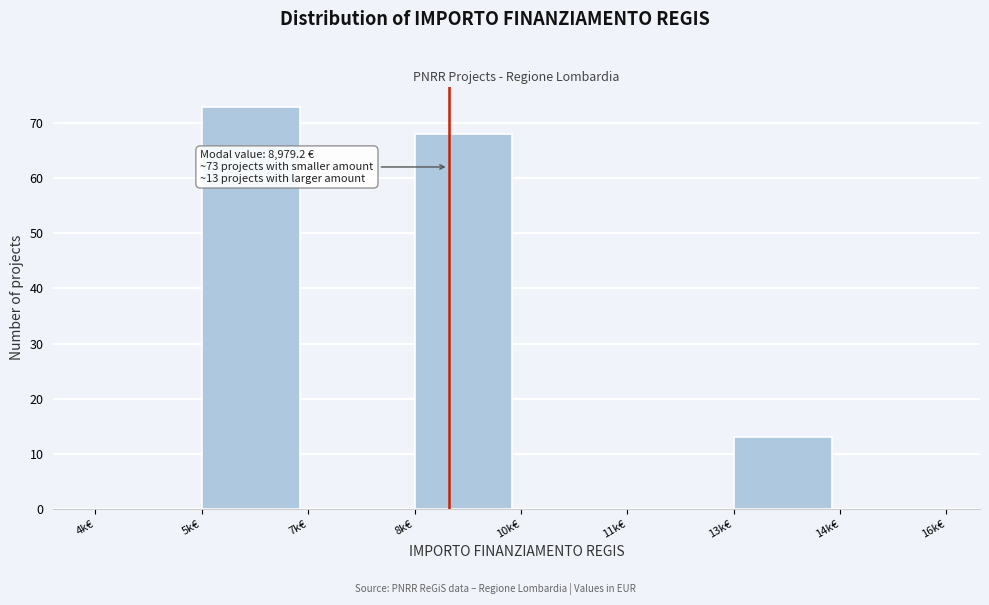

Reading left to right, extract all data points from this chart.

4k€=0	5k€=73	7k€=0	8k€=68	10k€=0	11k€=0	13k€=13	14k€=0